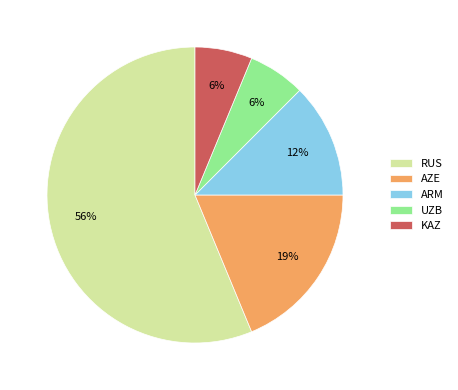

Which category has the biggest portion of the pie?

RUS